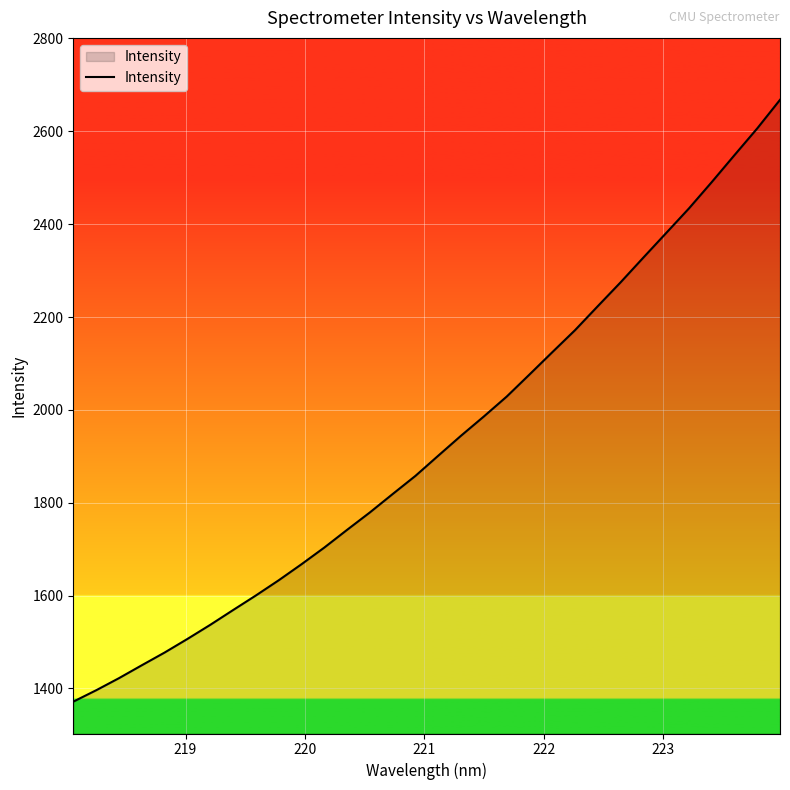

What is the smallest value displayed?

1371.6